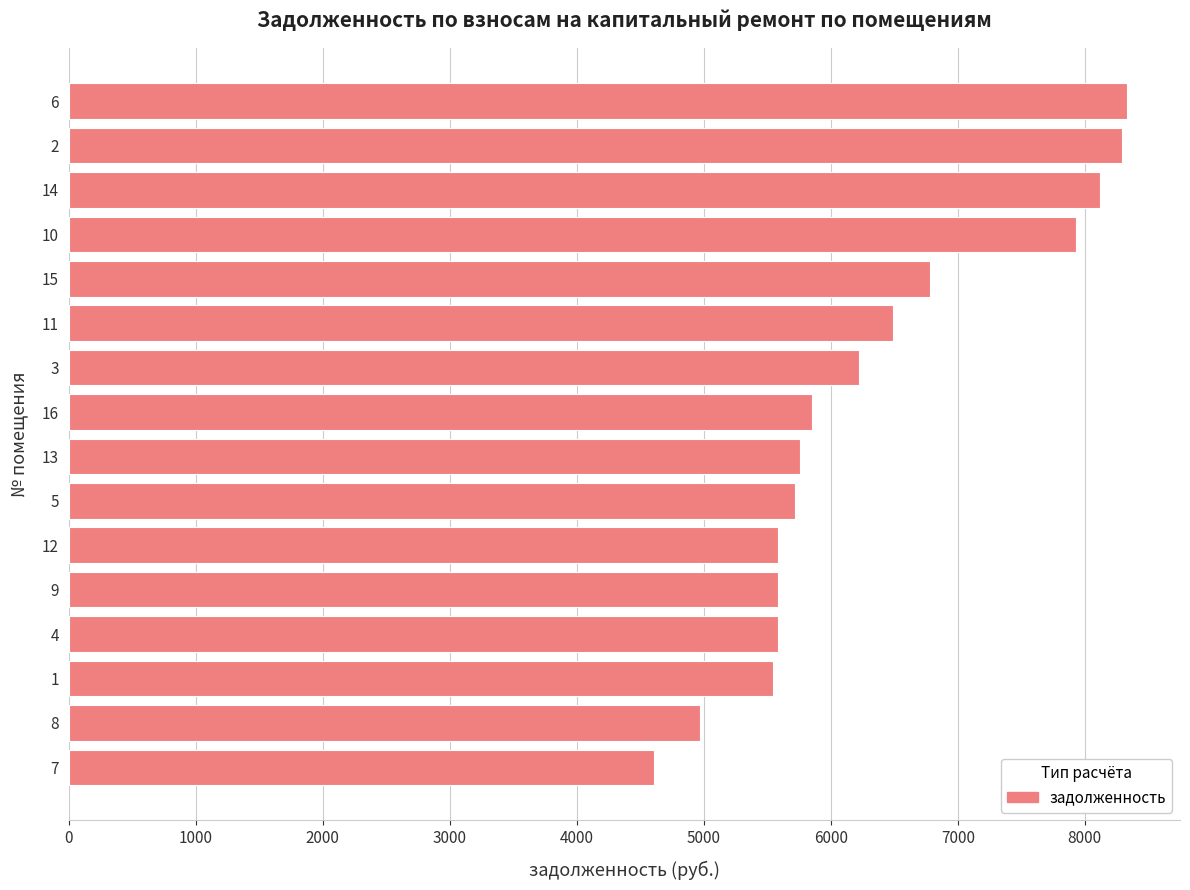

What is the difference between the maximum and second lowest values?

3366.0